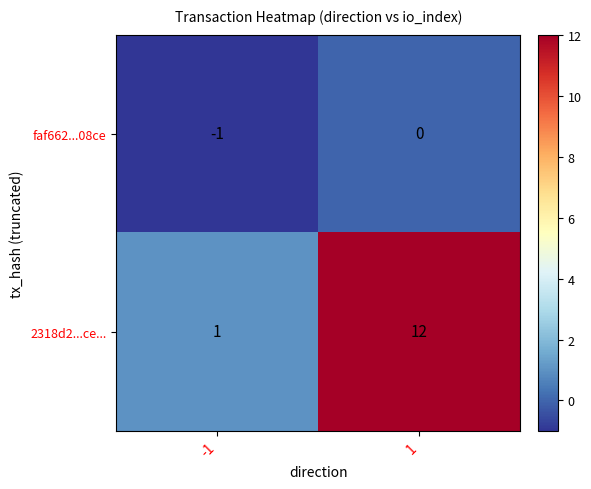

The 2318d2...ce... series shows 1 at -1. True or false?

True